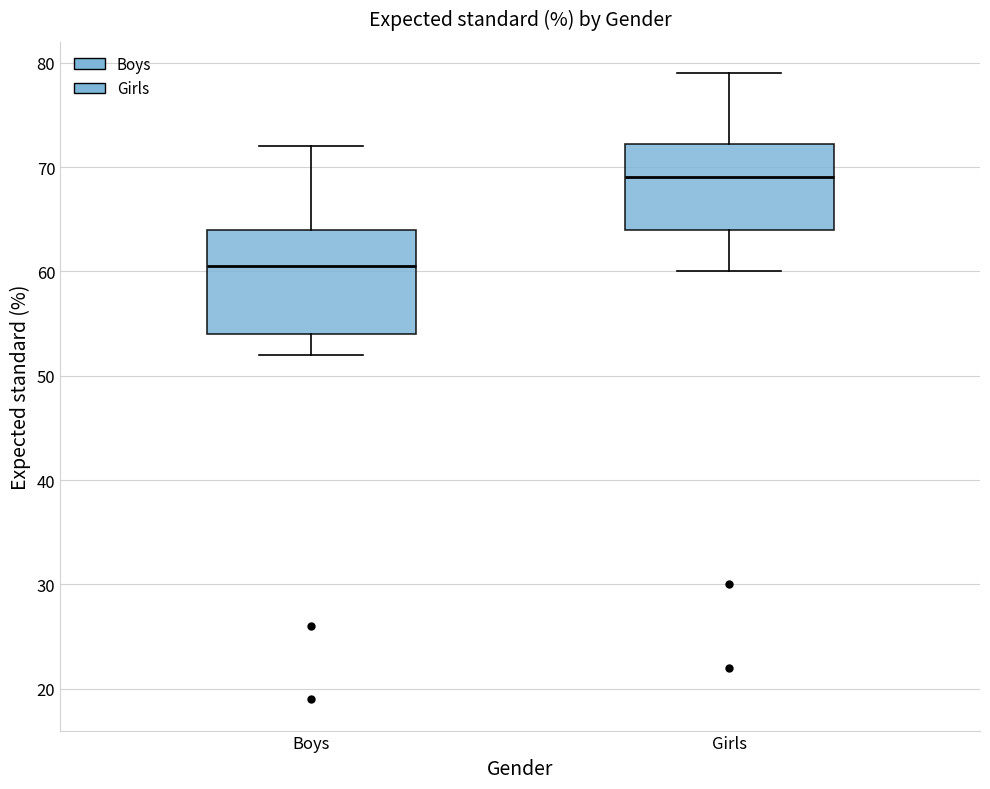

Which box's median line is the lowest?

Boys